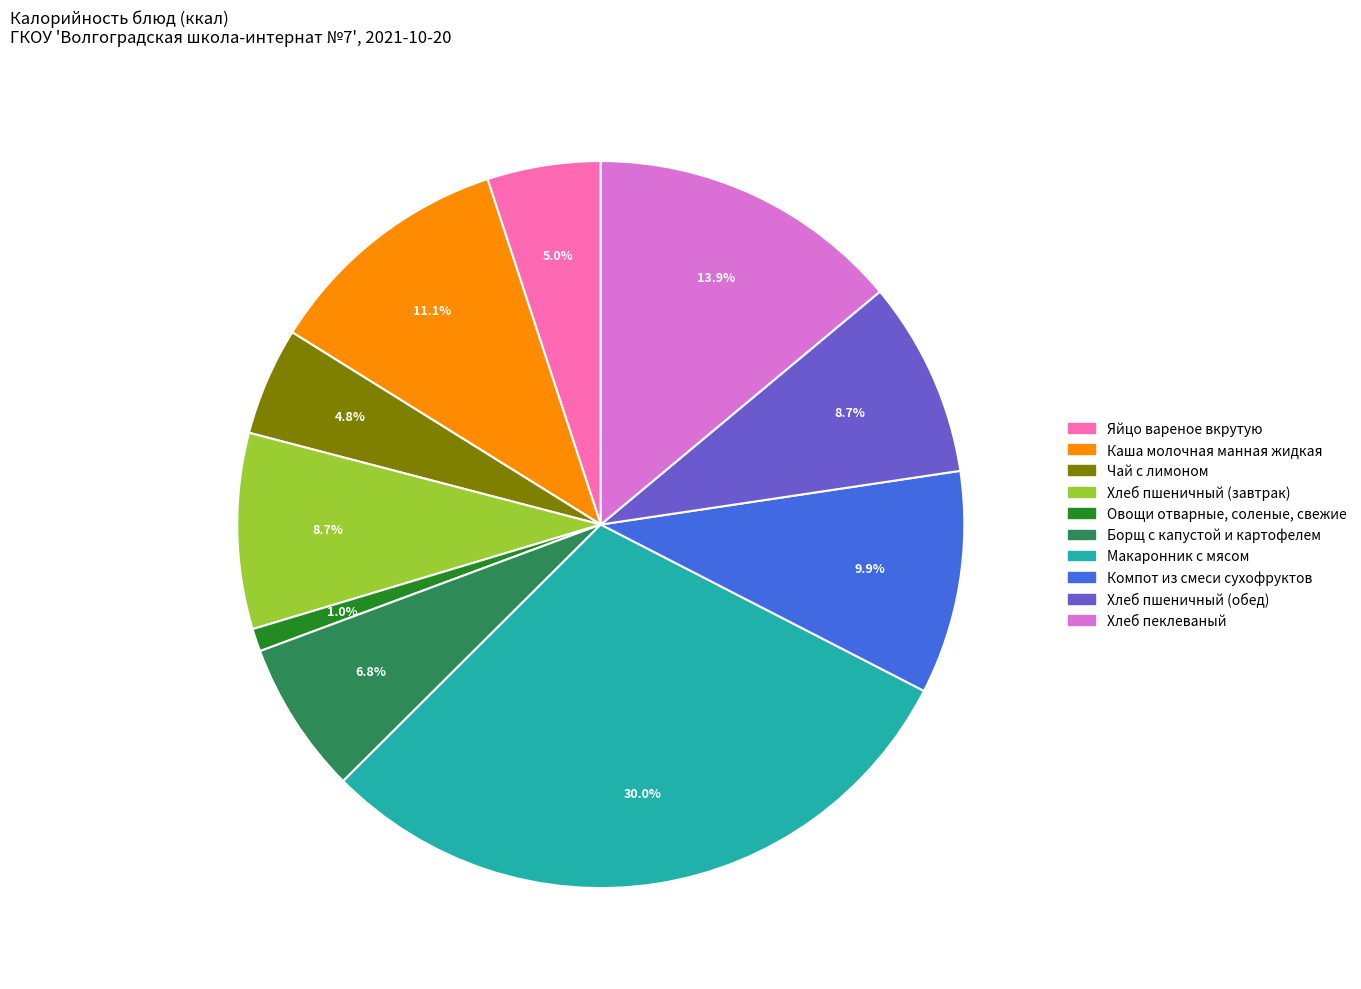

What percentage do Чай с лимоном and Яйцо вареное вкрутую together represent?

9.8%